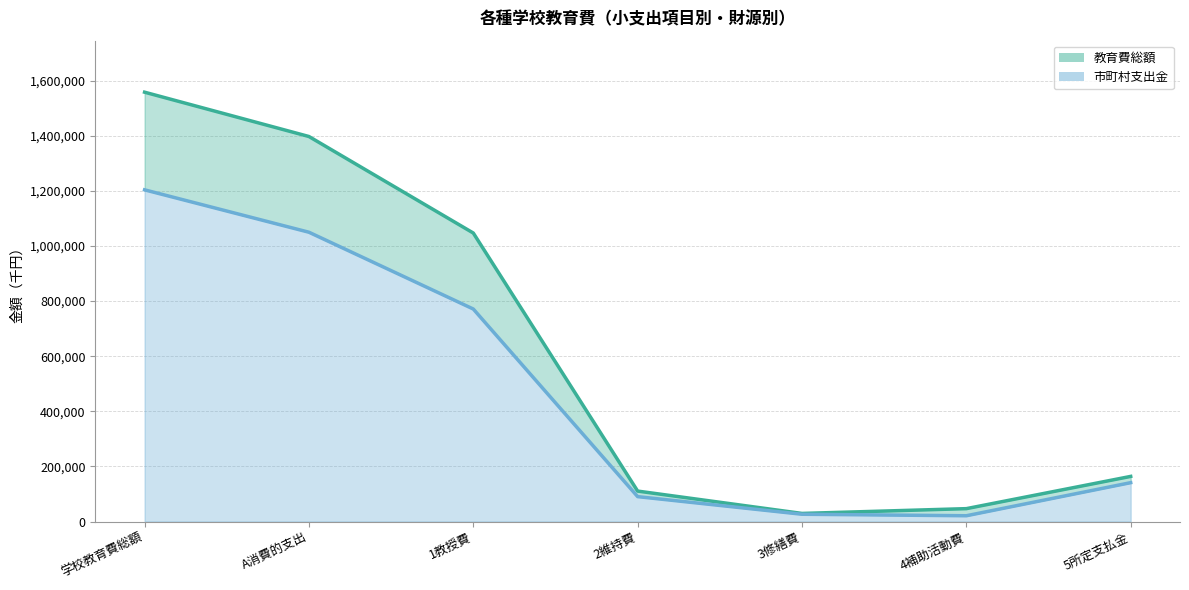

Where is the first local minimum for 教育費総額（線）?

3修繕費